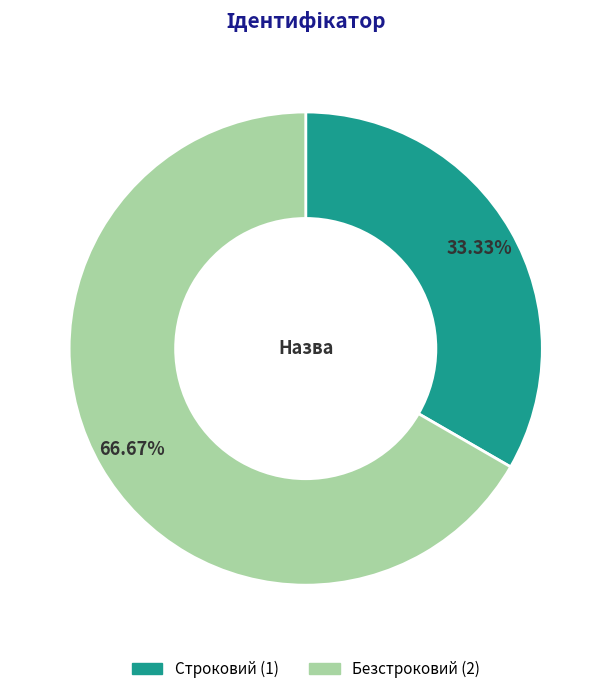

To the nearest percent, what is the difference between the largest and smallest slice percentages?

33%